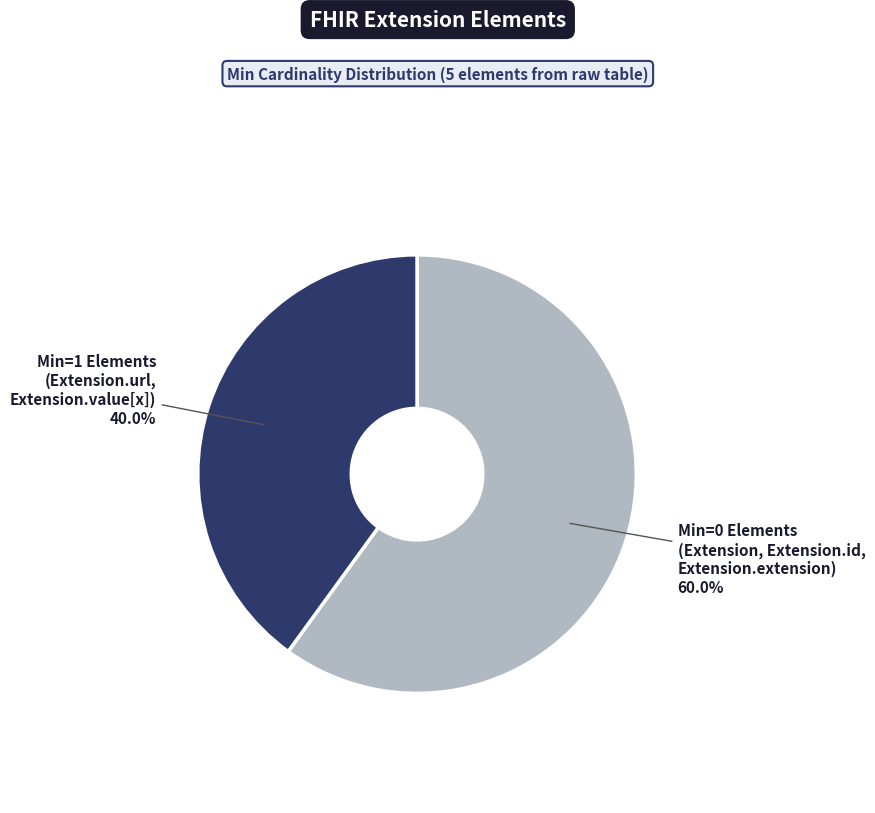

Is there any slice that represents more than half of the pie?

Yes